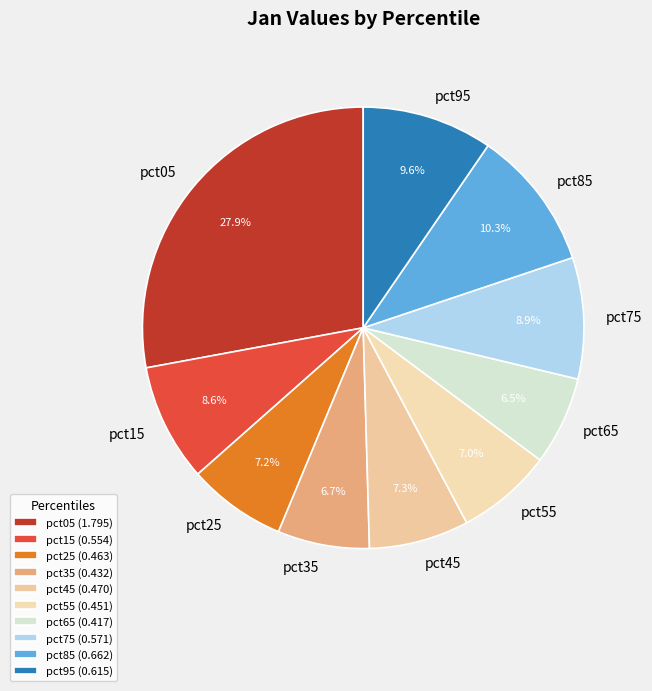

Does any single category account for the majority?

No